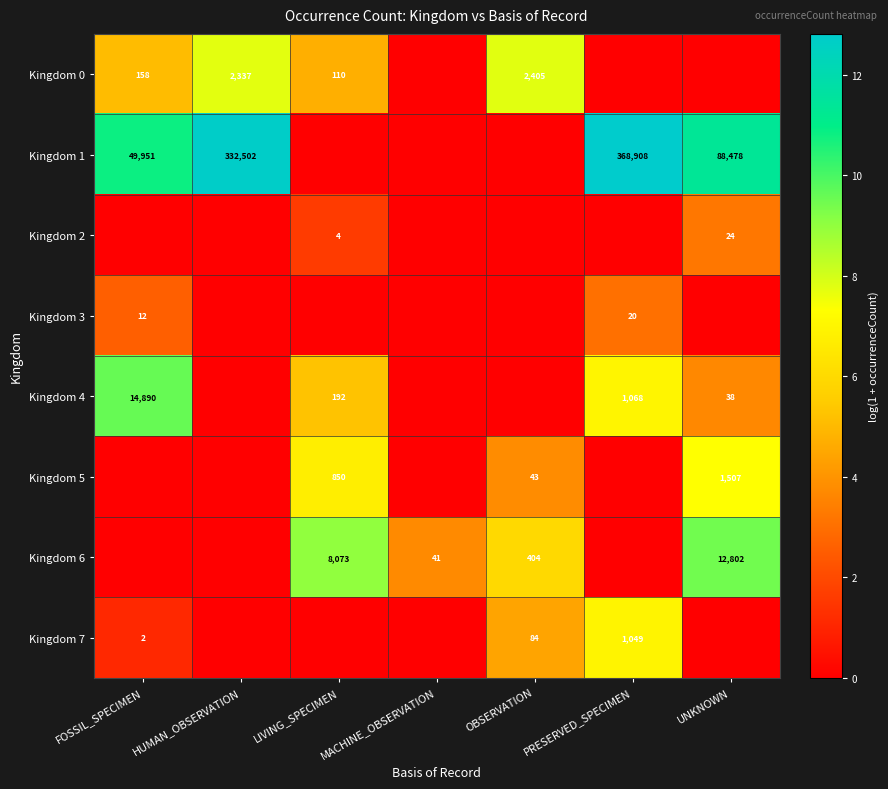

The Kingdom 7 series shows 1 at FOSSIL_SPECIMEN. True or false?

False